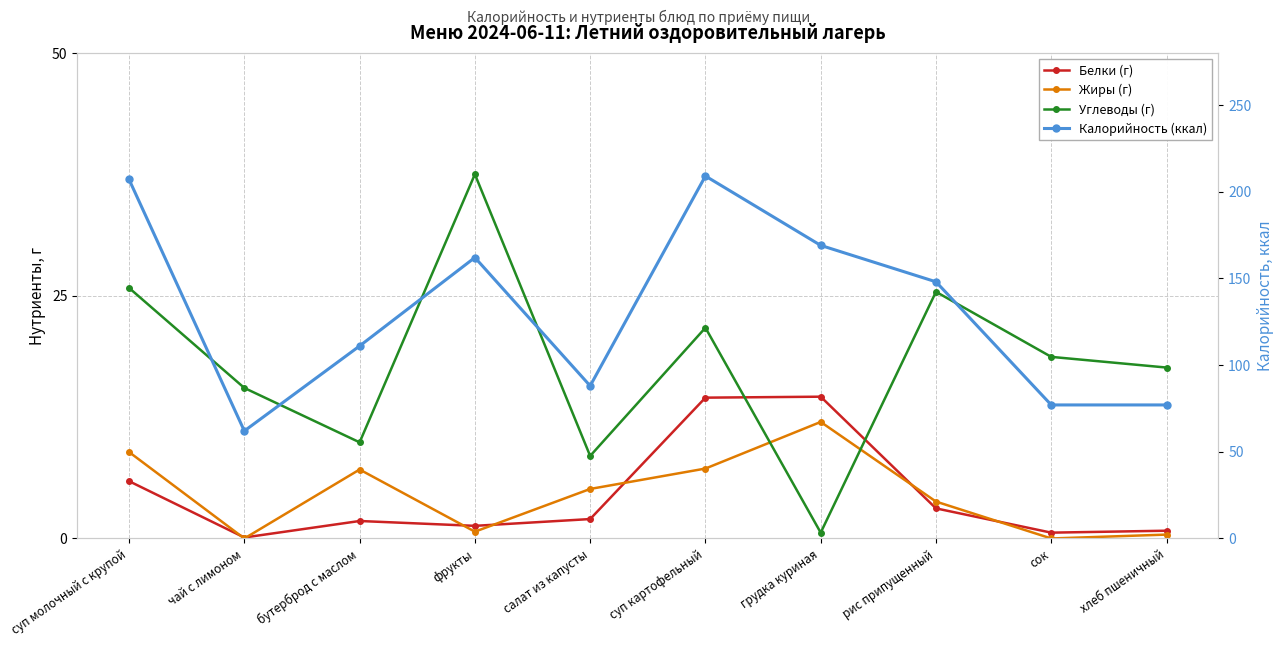

What is the label of the 5th point from the left?

салат из капусты